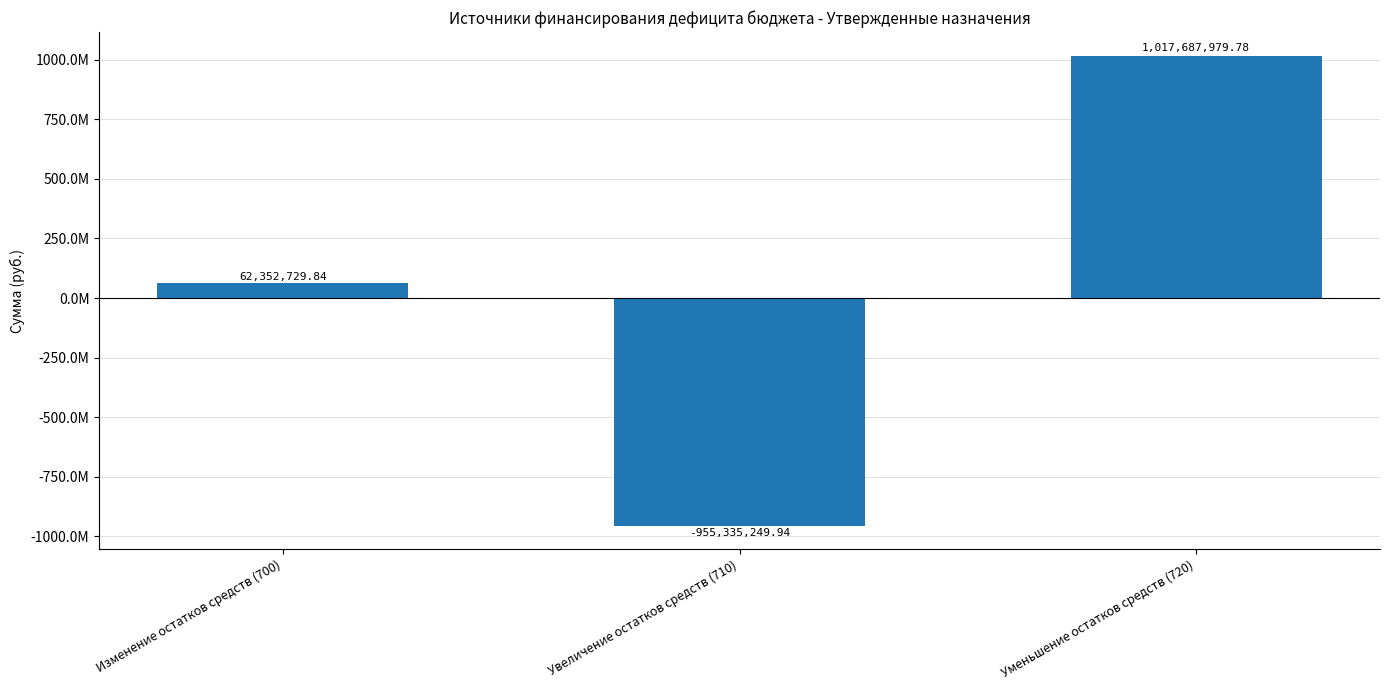

What position from the right is Увеличение остатков средств (710)?

2